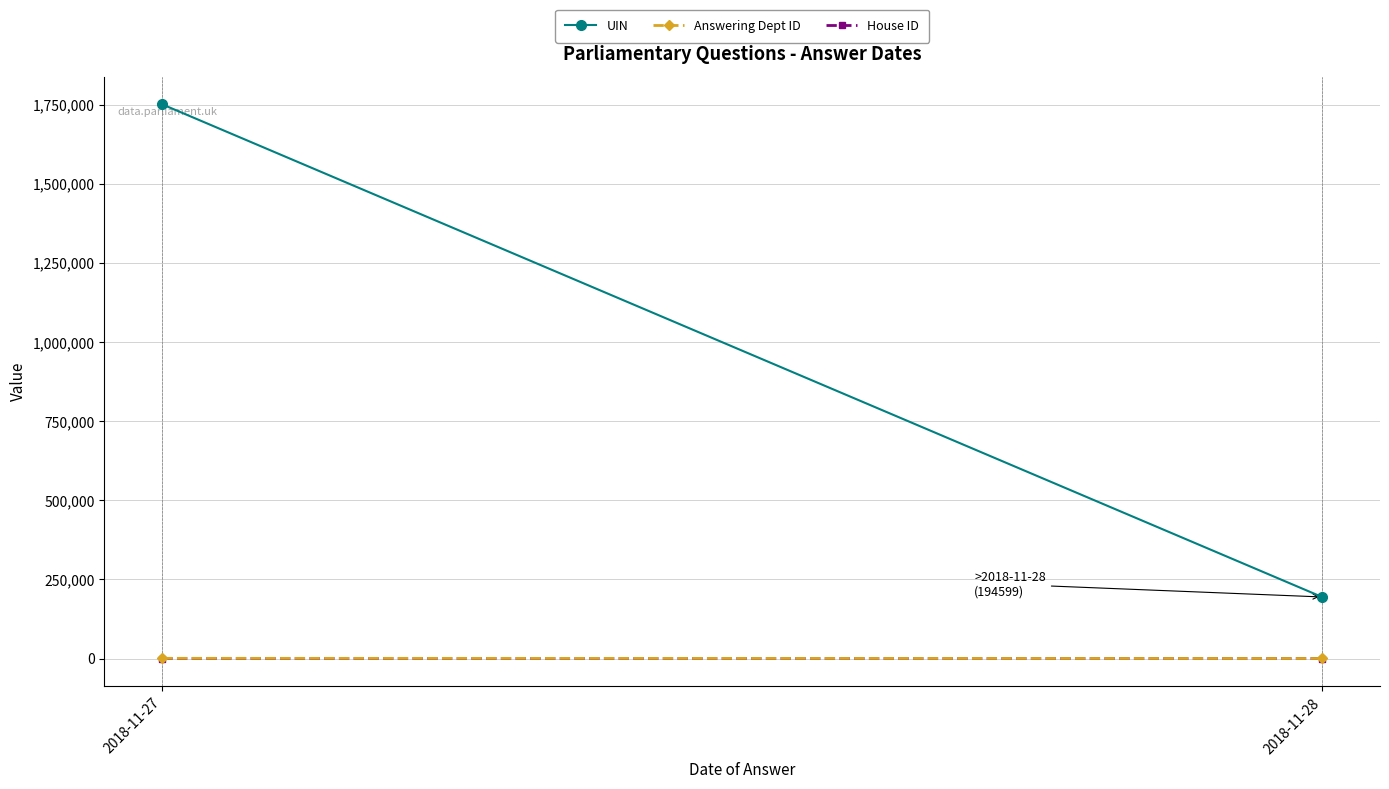

What is the difference between the maximum and minimum values in the House ID series?

8